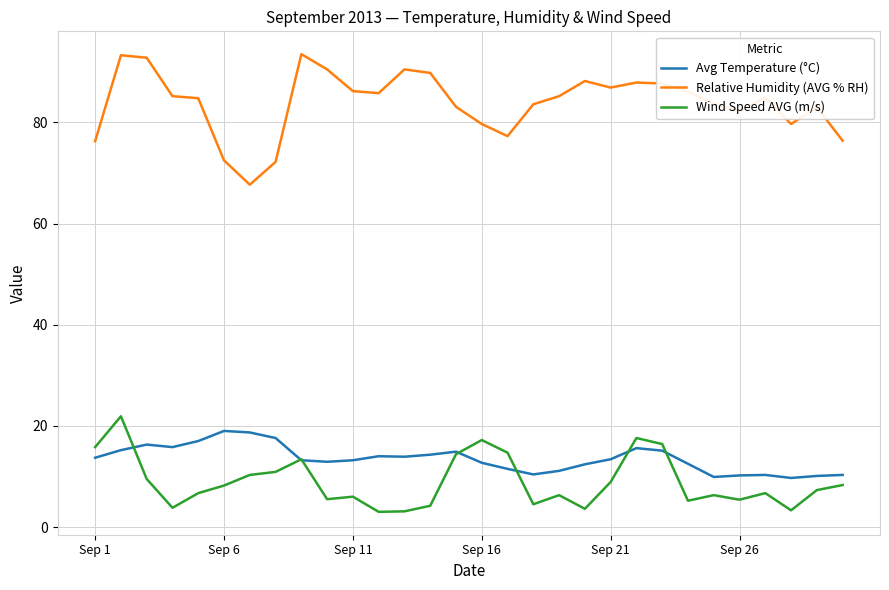

Which series has the largest total across all categories?

Relative Humidity (AVG % RH)